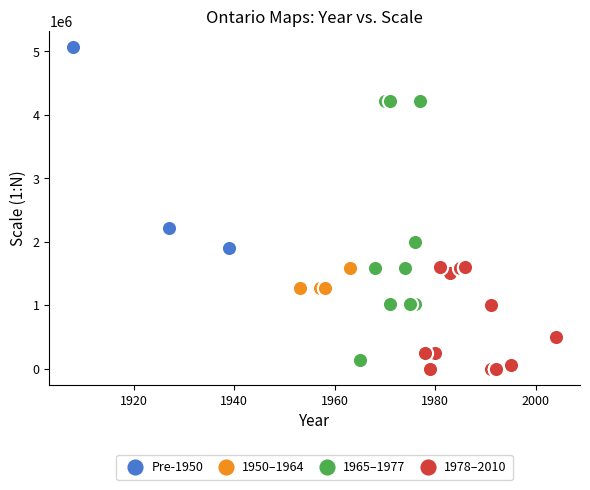

Which series reaches the minimum Y coordinate?

1978–2010